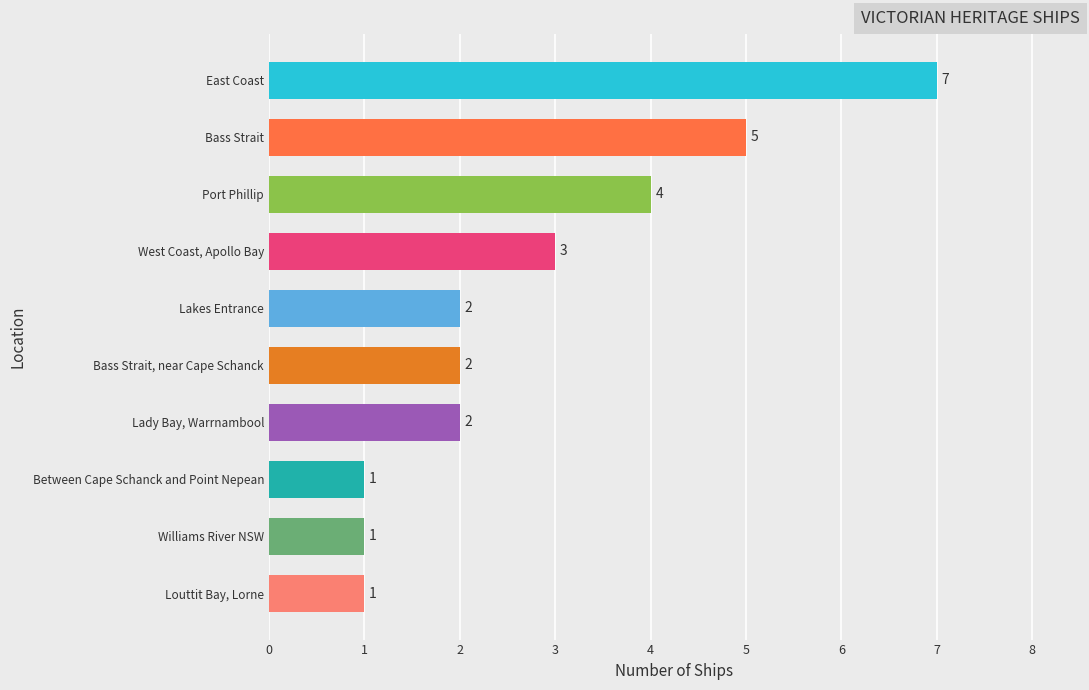

At which label is the value closest to 4?

Port Phillip